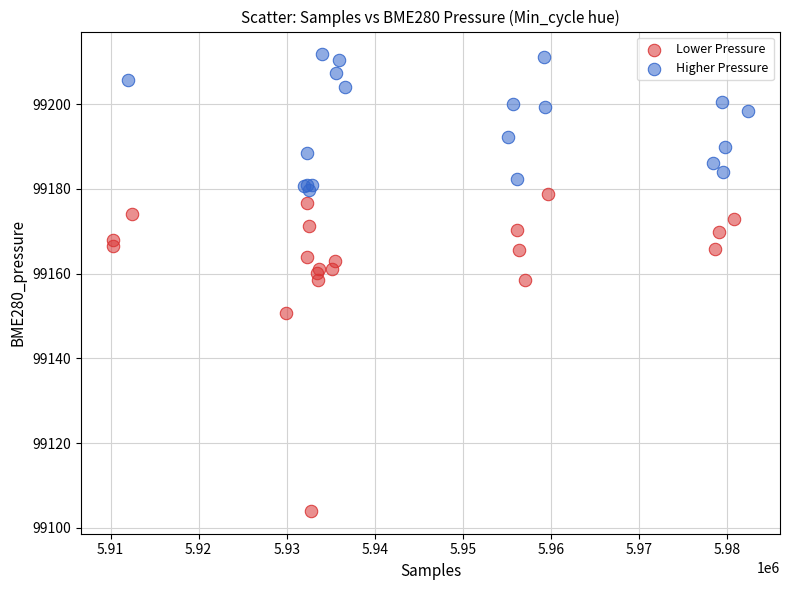

What are all the series names shown in the legend?

Lower Pressure, Higher Pressure